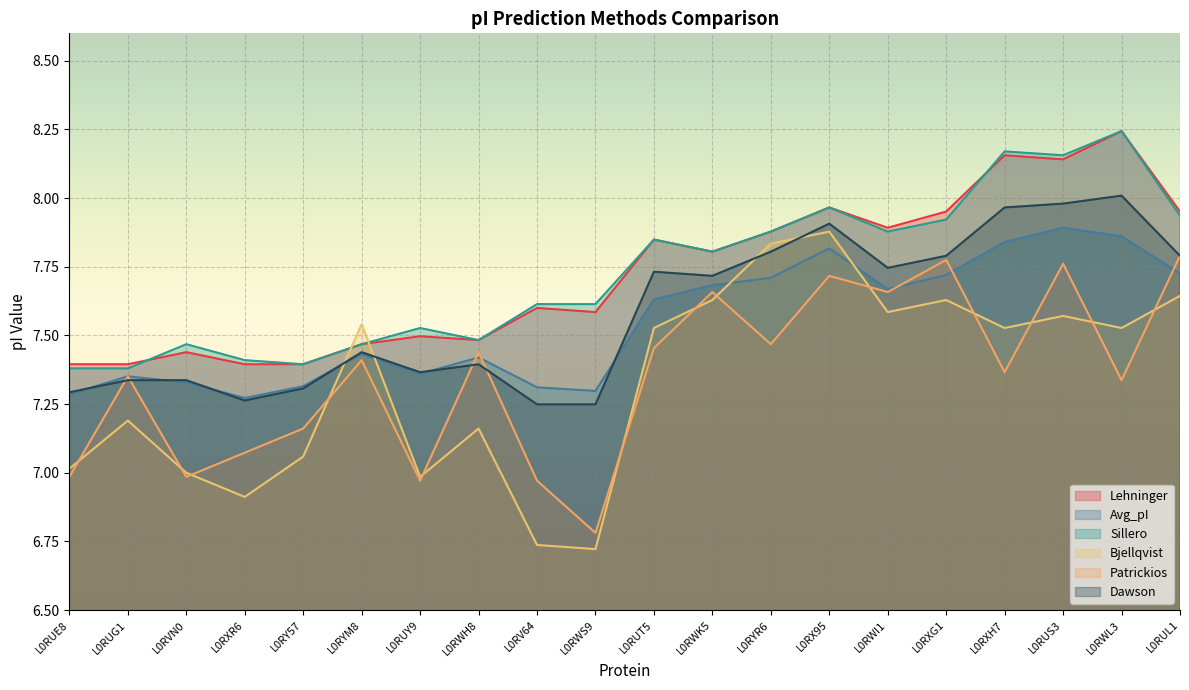

In Patrickios, how many points are lower than both neighbors (excluding endpoints)?

7